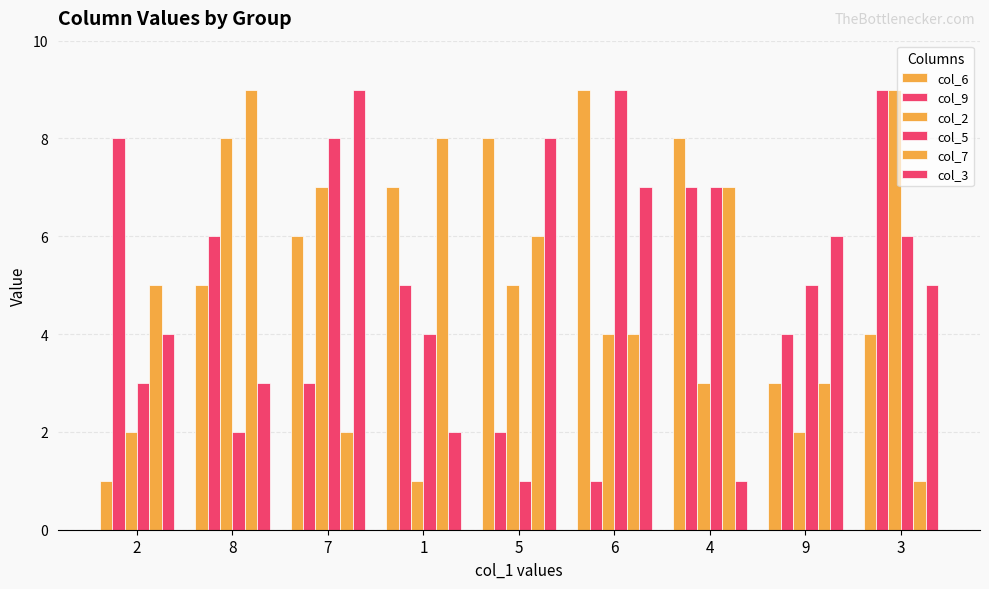

How many data points in col_9 are less than 5?

4